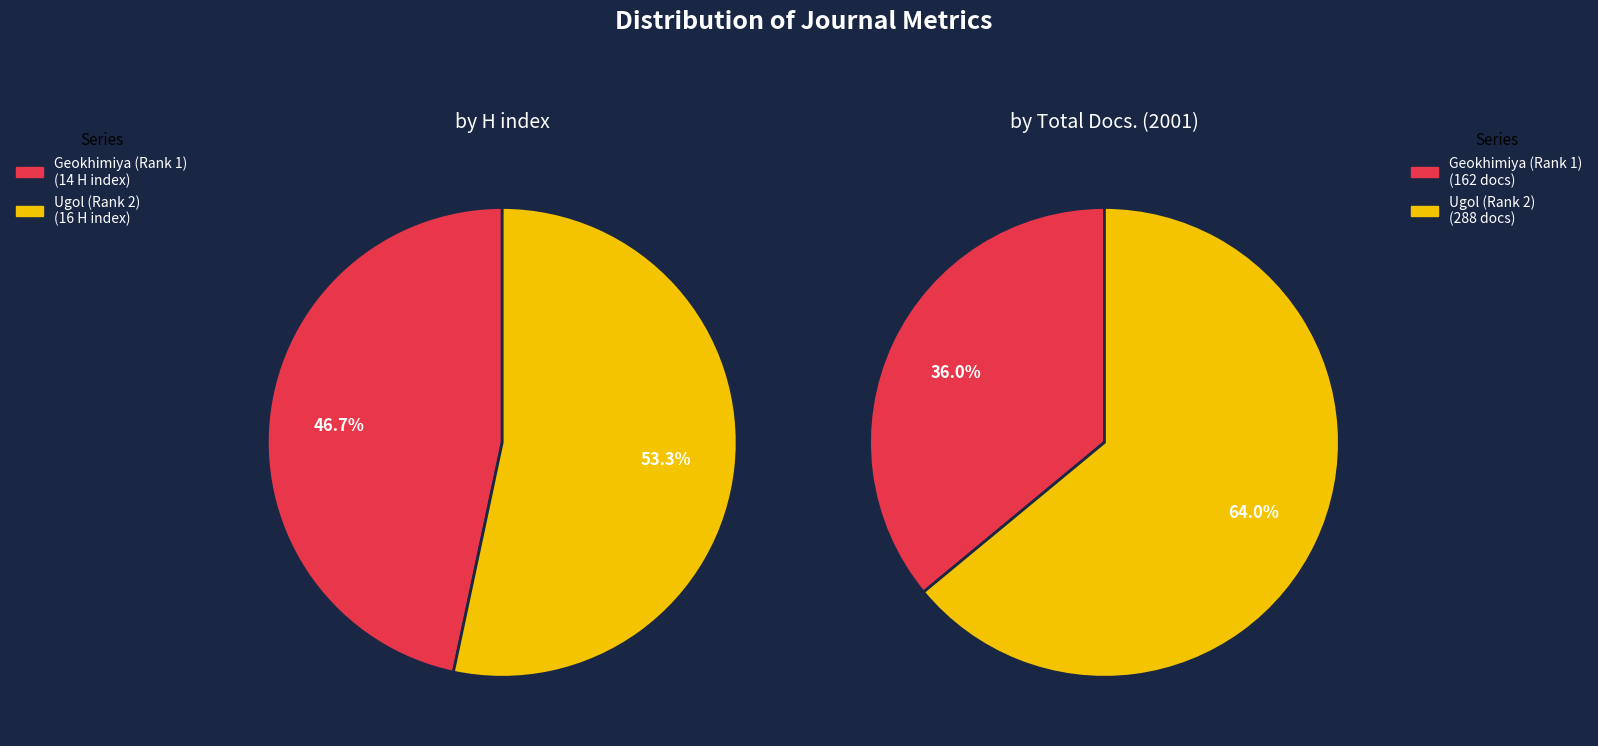

What percentage is NOT represented by Ugol (Rank 2)?

46.7%